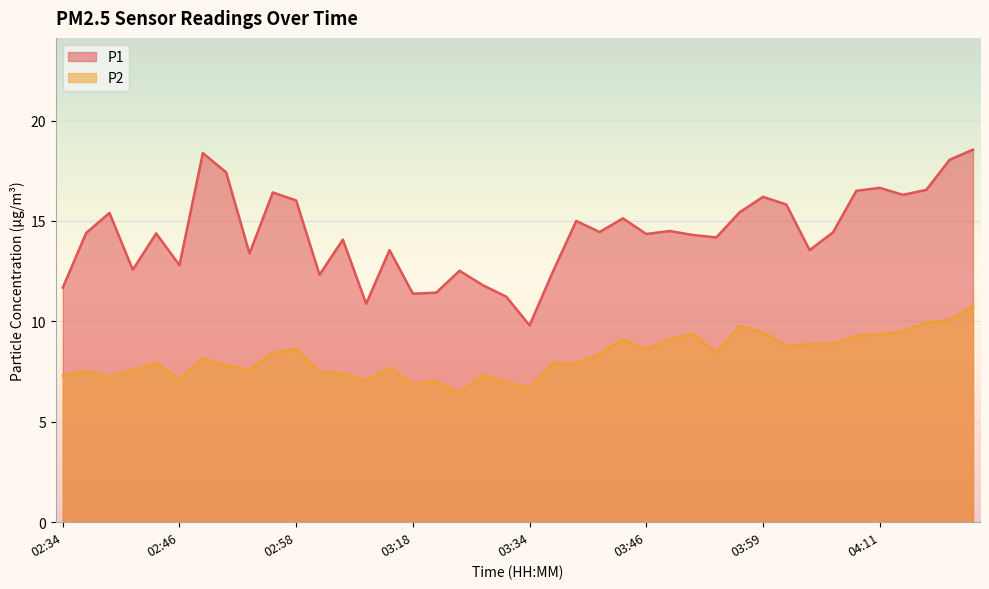

What is the difference between the highest and lowest values at 03:59?

6.8